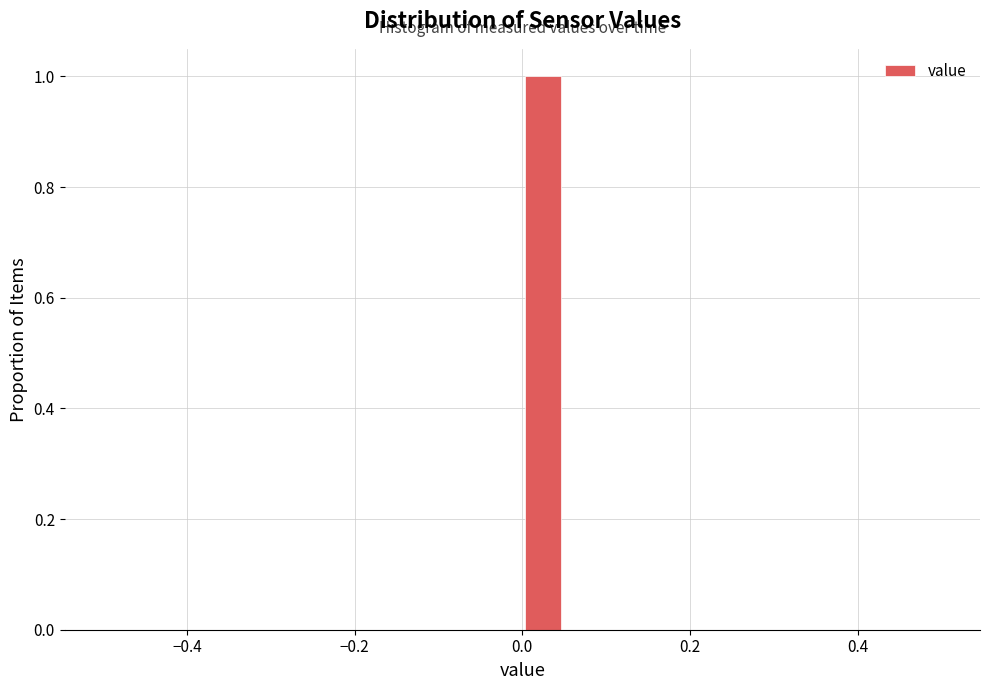

Around what value on the x-axis is the tallest bar? Give the approximate position of its centre, as read against the axis.

0.02